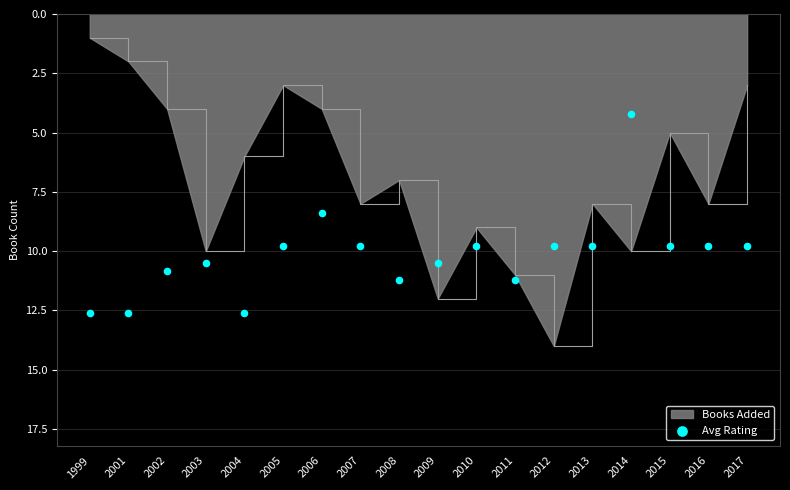

Which category has the highest value in the Books Added series?

2012